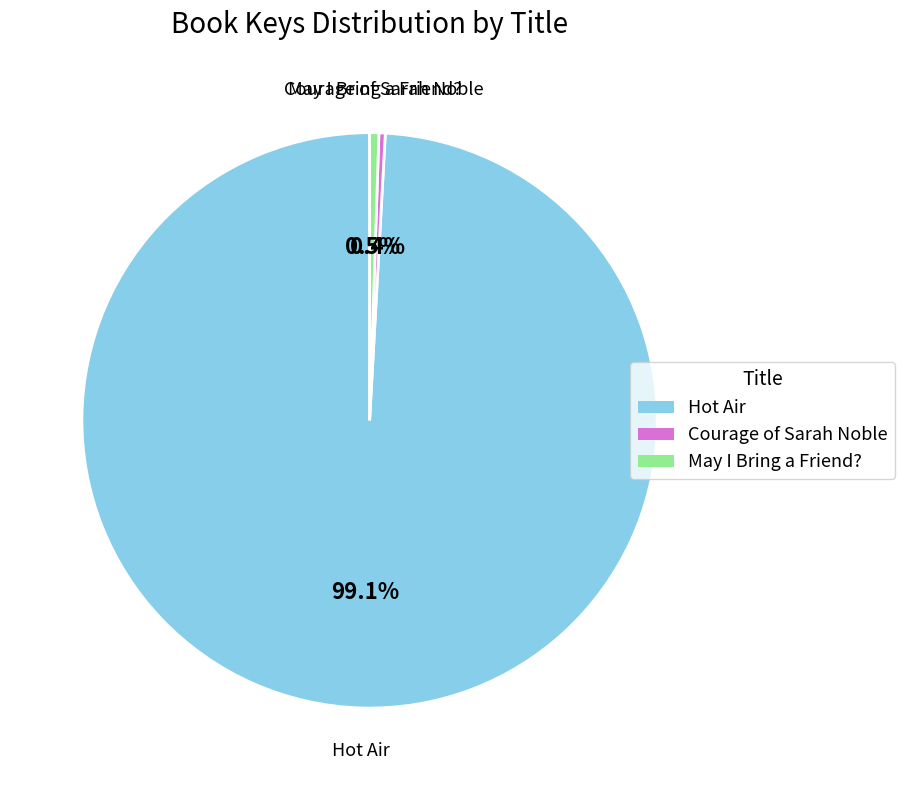

Do May I Bring a Friend? and Courage of Sarah Noble together represent more than half of the pie?

No